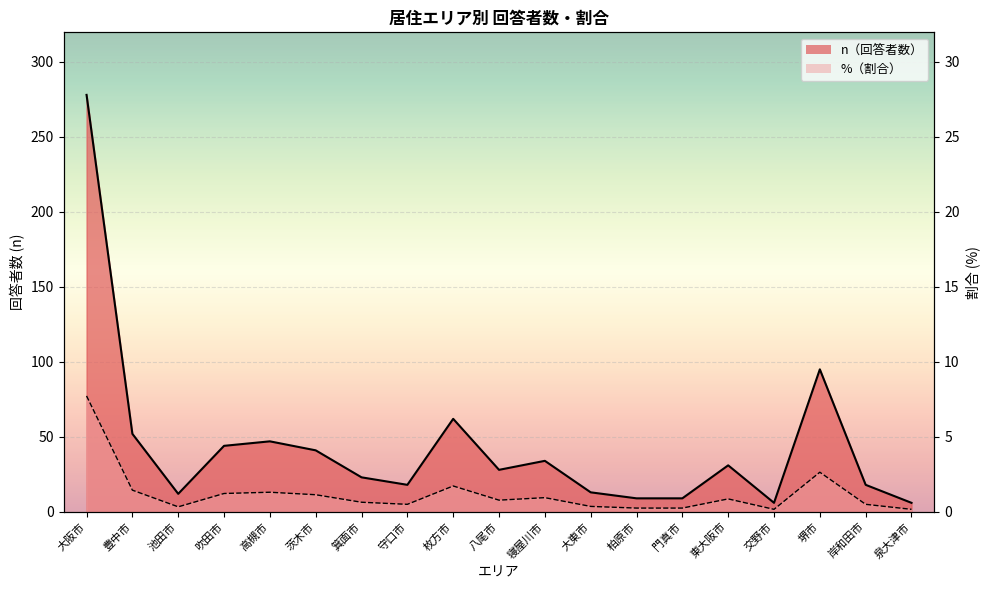

At which category does the chart reach its peak across all series?

大阪市